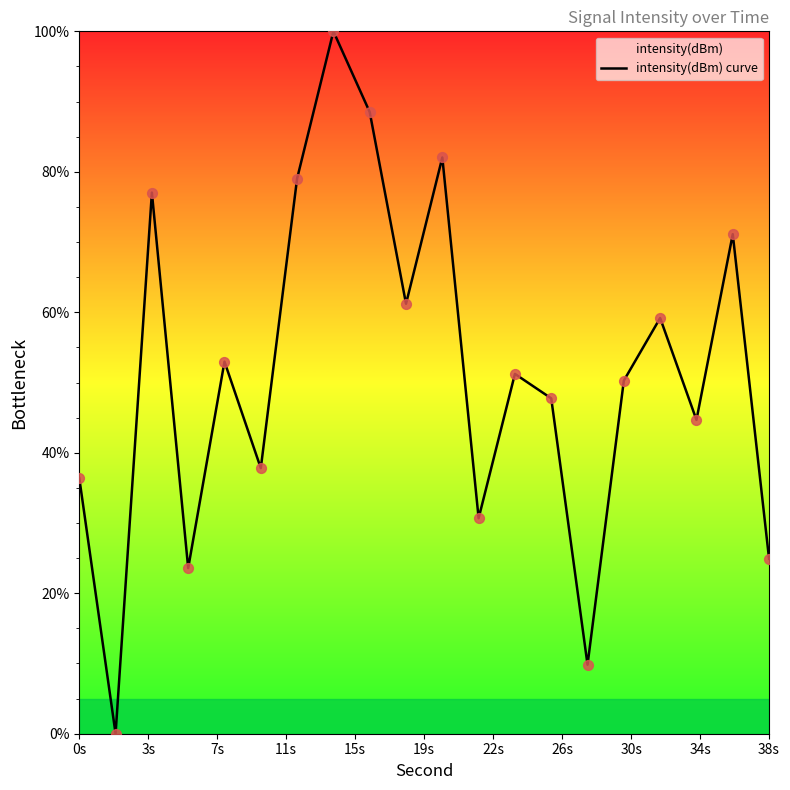

What is the maximum value shown in the chart?

100.0